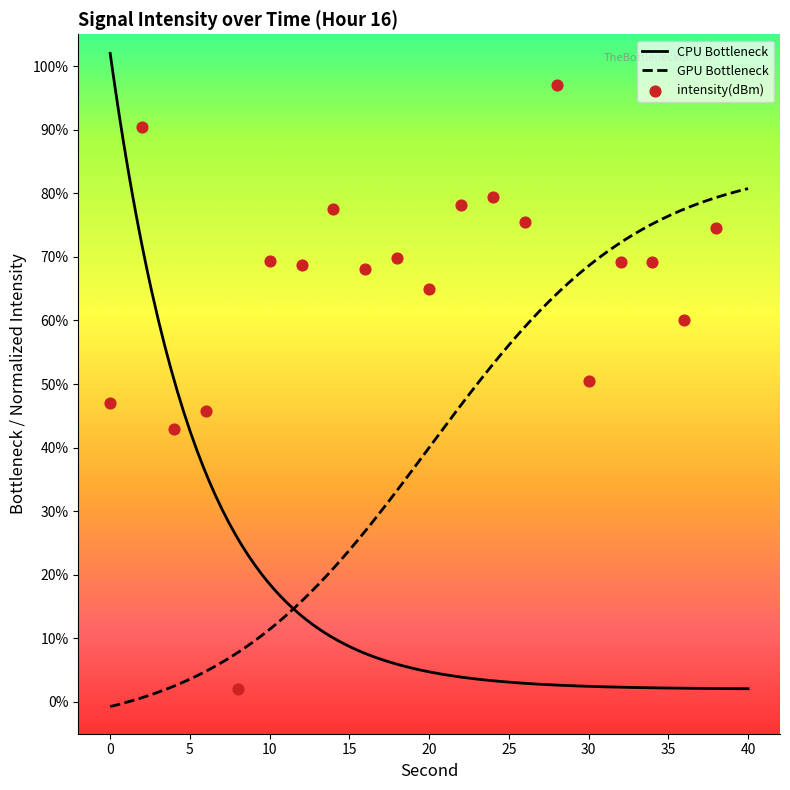

What is the change in value from 14 to 26?

-2.2